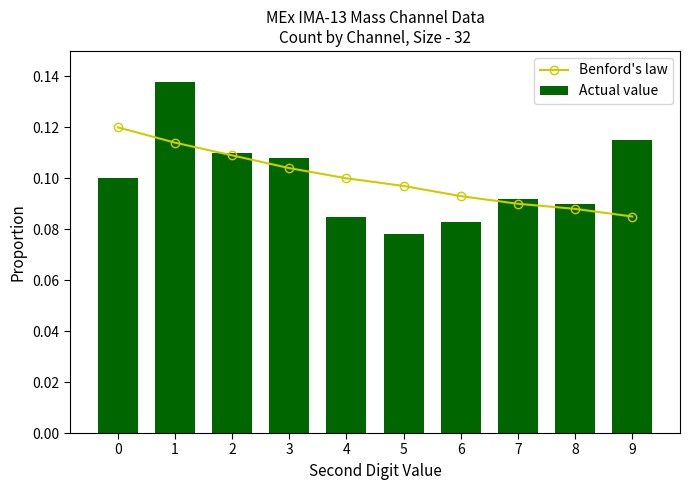

What is the value of the Benford's law bar at the 9th from the left?

0.1